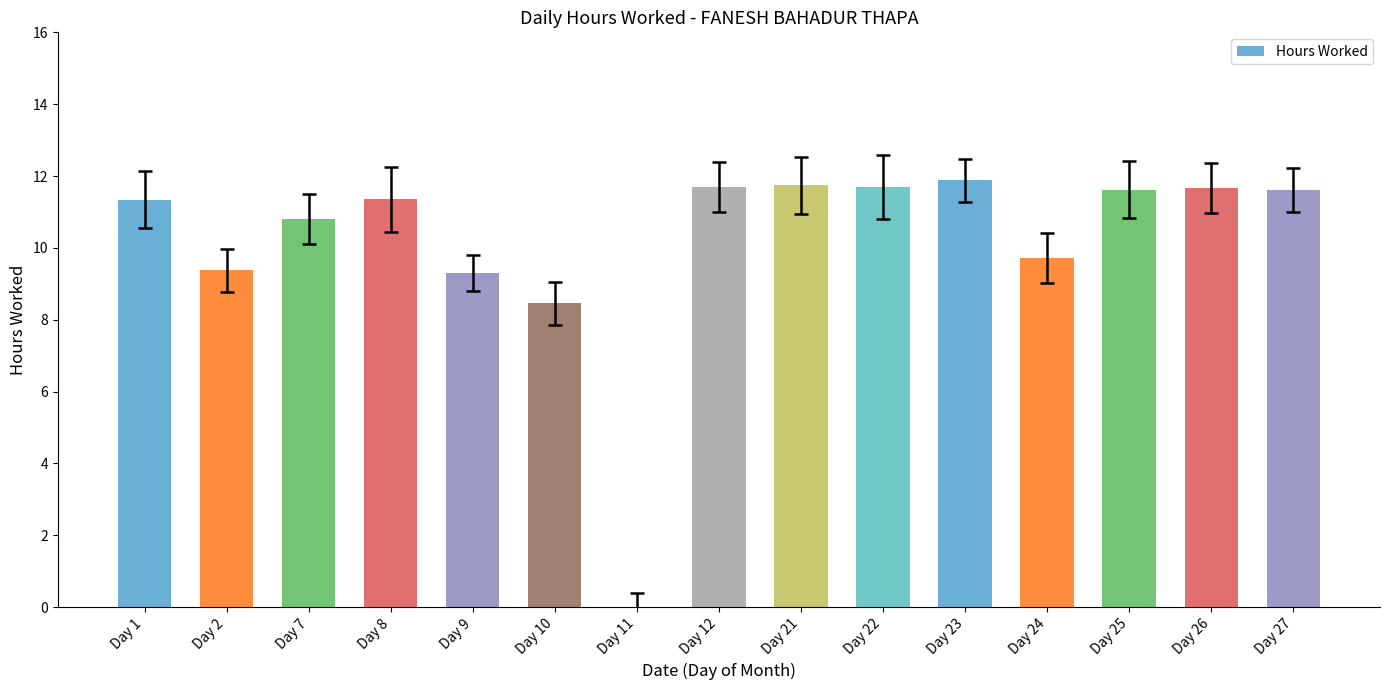

What value does the data have at Day 10?

8.5